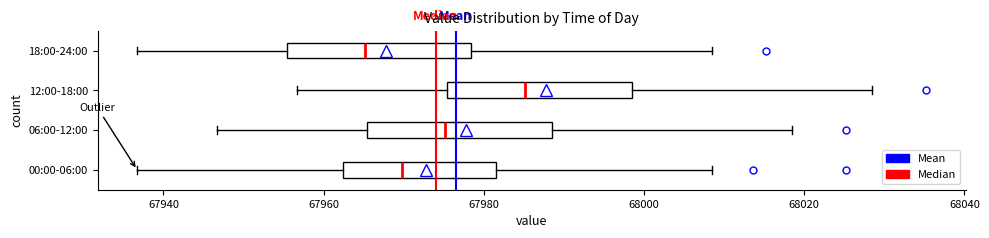

Which box has the furthest to the left median line?

18:00-24:00